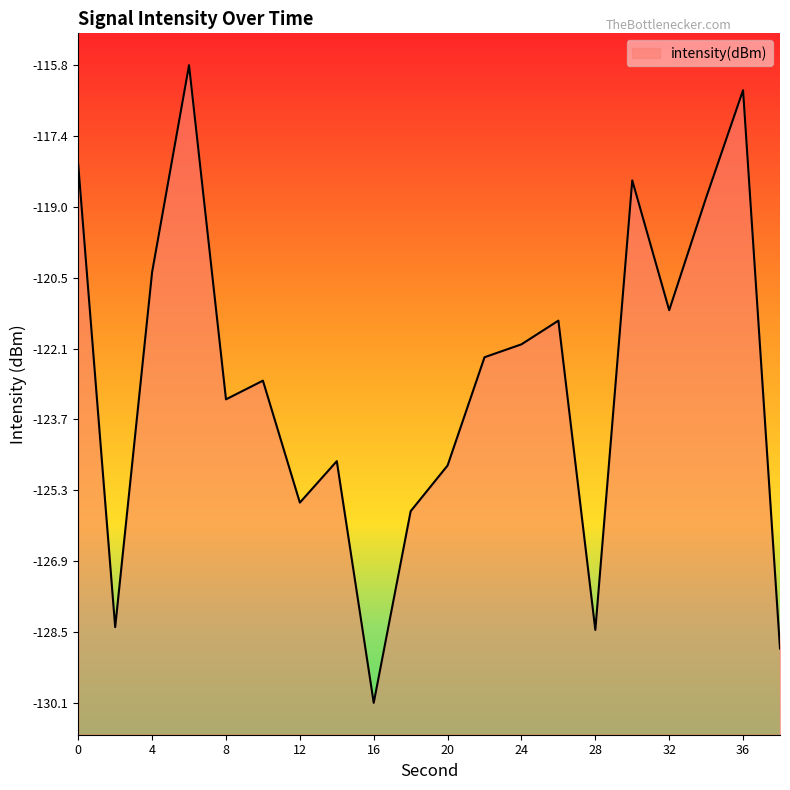

Reading left to right, extract all data points from this chart.

-118.0	-128.4	-120.4	-115.8	-123.3	-122.8	-125.6	-124.6	-130.1	-125.8	-124.7	-122.3	-122.0	-121.5	-128.4	-118.4	-121.3	-118.8	-116.4	-128.8